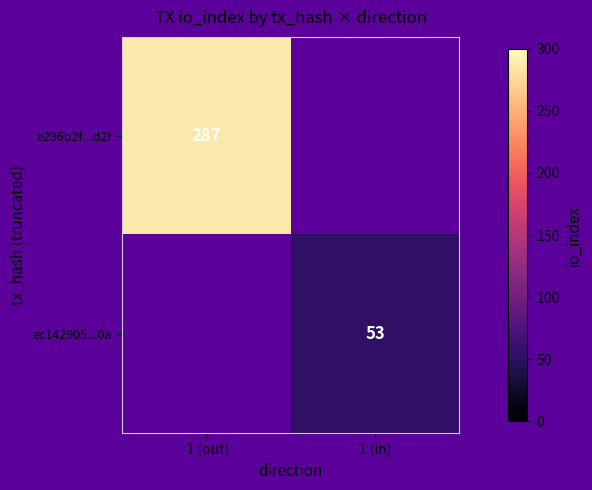

The value of ec142905...0a at 1 (in) is 53. True or false?

True